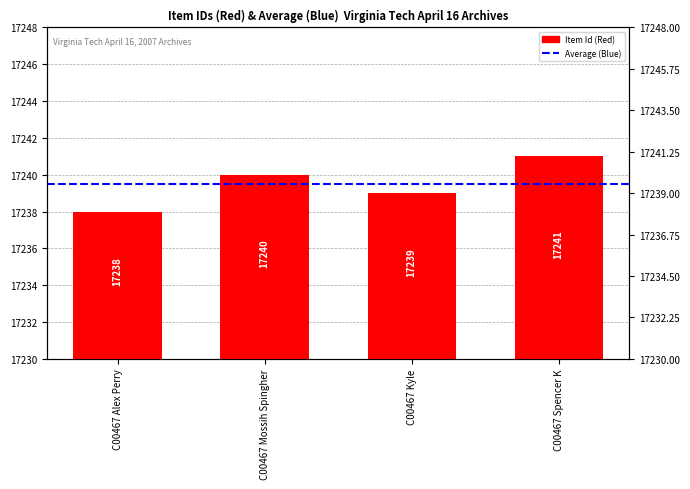

The chart shows a value of 17239 at C00467 Kyle. True or false?

True